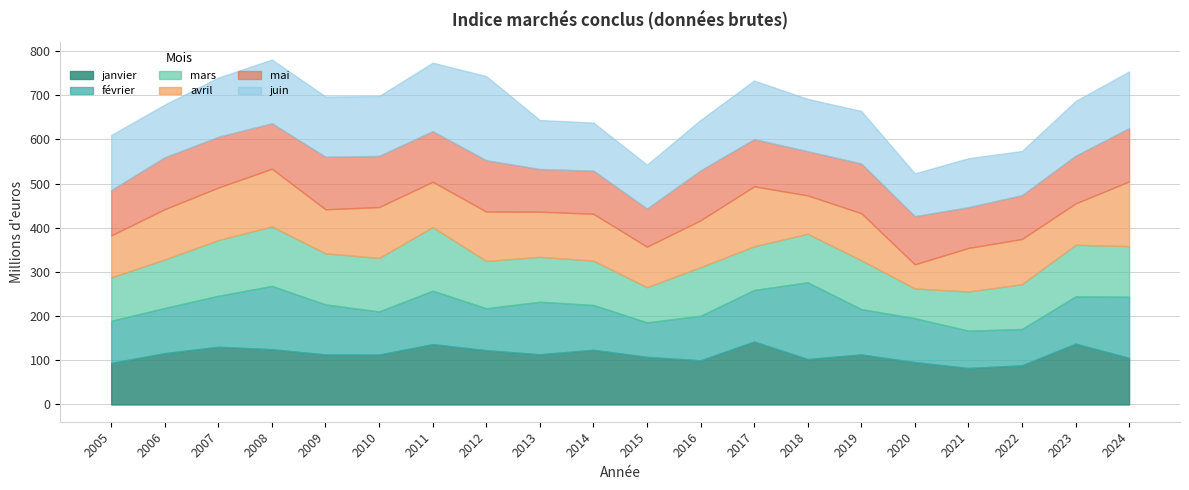

How many times do juin and février cross each other?

7